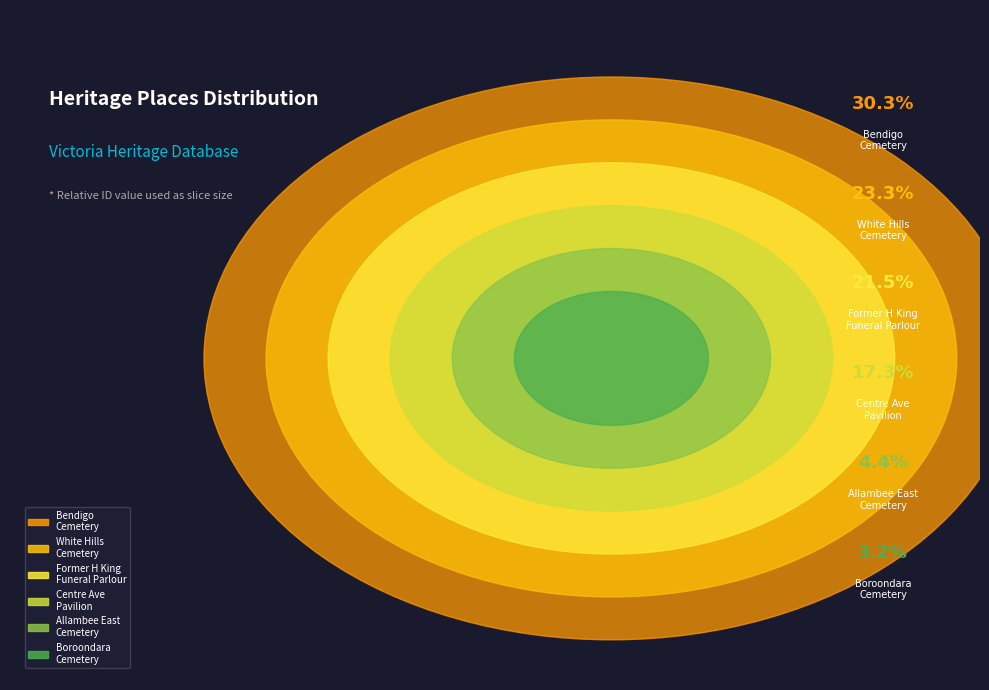

To the nearest percent, what is the average slice percentage?

17%